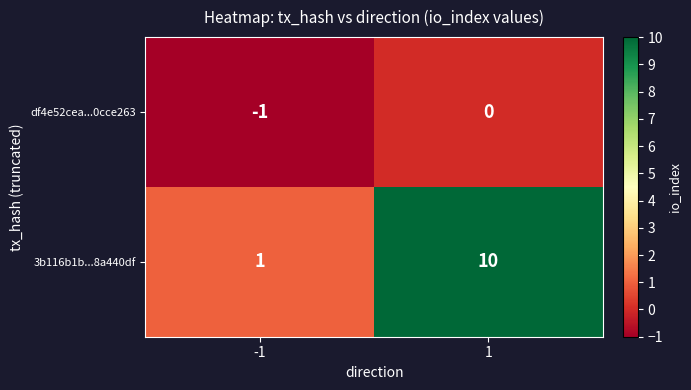

At -1, list the series in order from smallest to largest.

df4e52cea...0cce263, 3b116b1b...8a440df